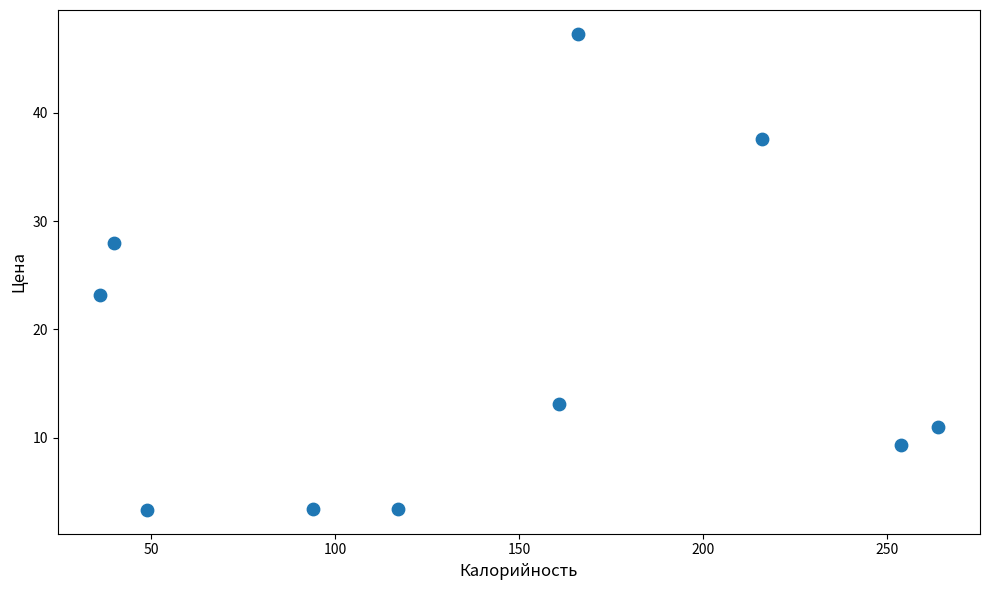

What is the average X value?

139.7